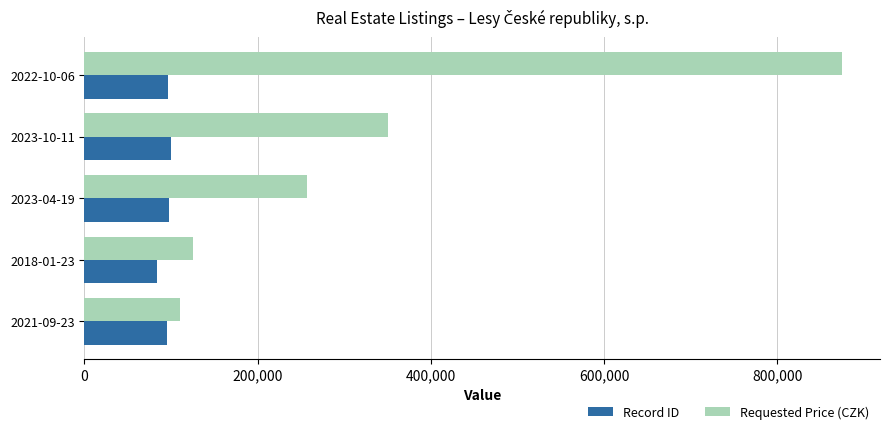

List the series in order of their overall mean, lowest first.

Record ID, Requested Price (CZK)